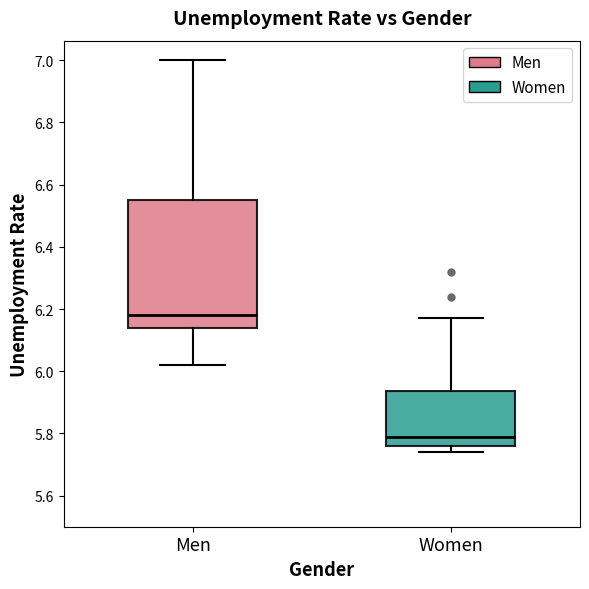

Which box is the tallest, from its lower edge to its upper edge?

Men